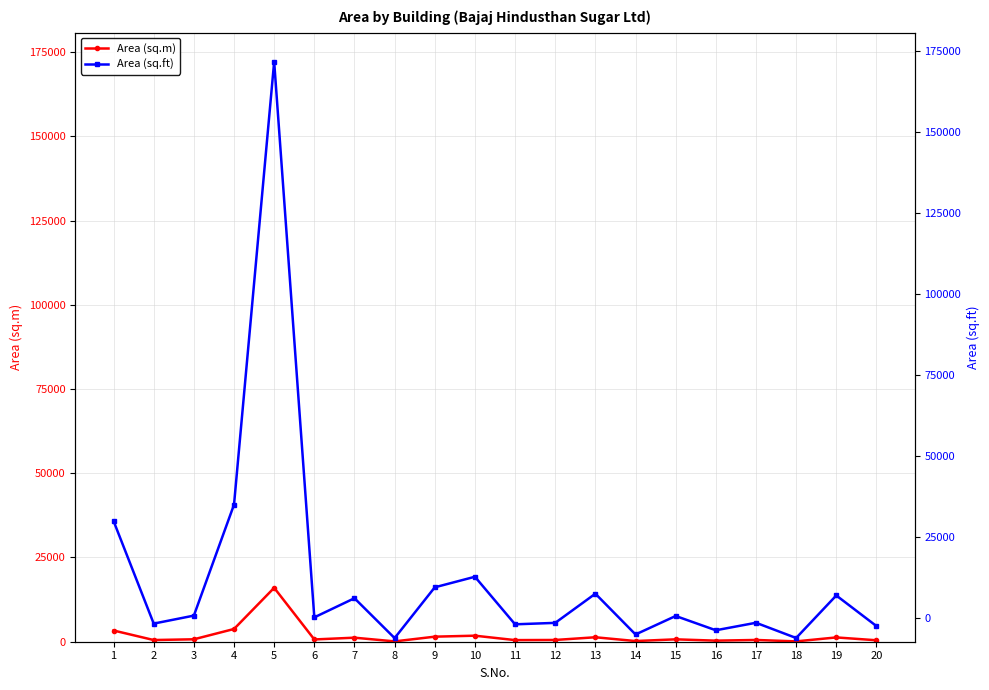

Rank the categories by Area (sq.m) value from highest to lowest.

5, 4, 1, 10, 9, 13, 19, 7, 3, 15, 6, 17, 12, 2, 11, 20, 16, 14, 18, 8